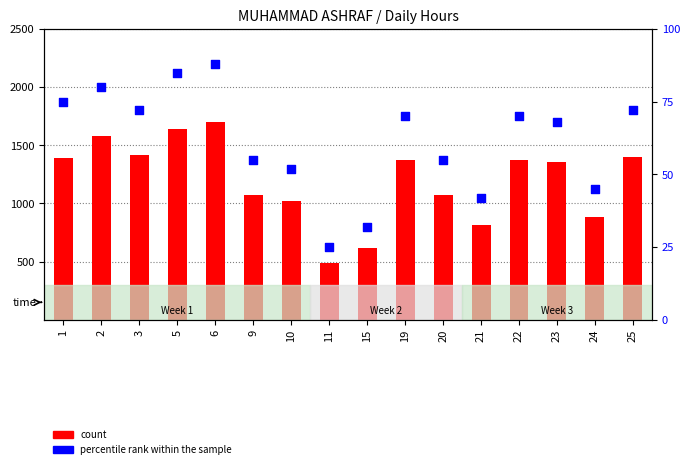

Which series has the largest total across all categories?

count